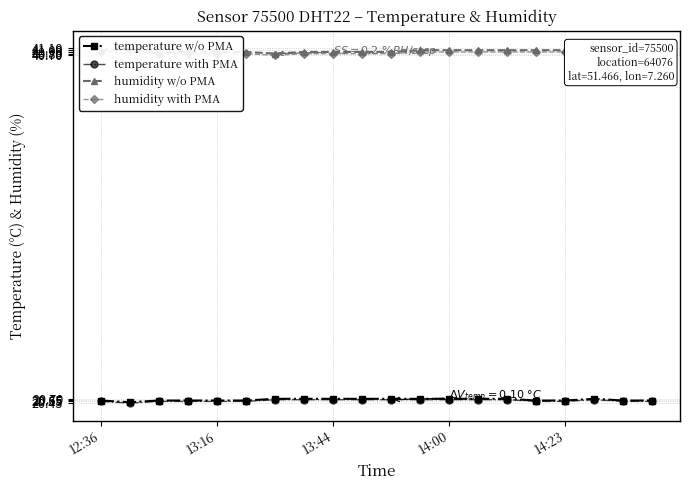

At 15, list the series in order from largest to smallest.

humidity w/o PMA, humidity with PMA, temperature w/o PMA, temperature with PMA